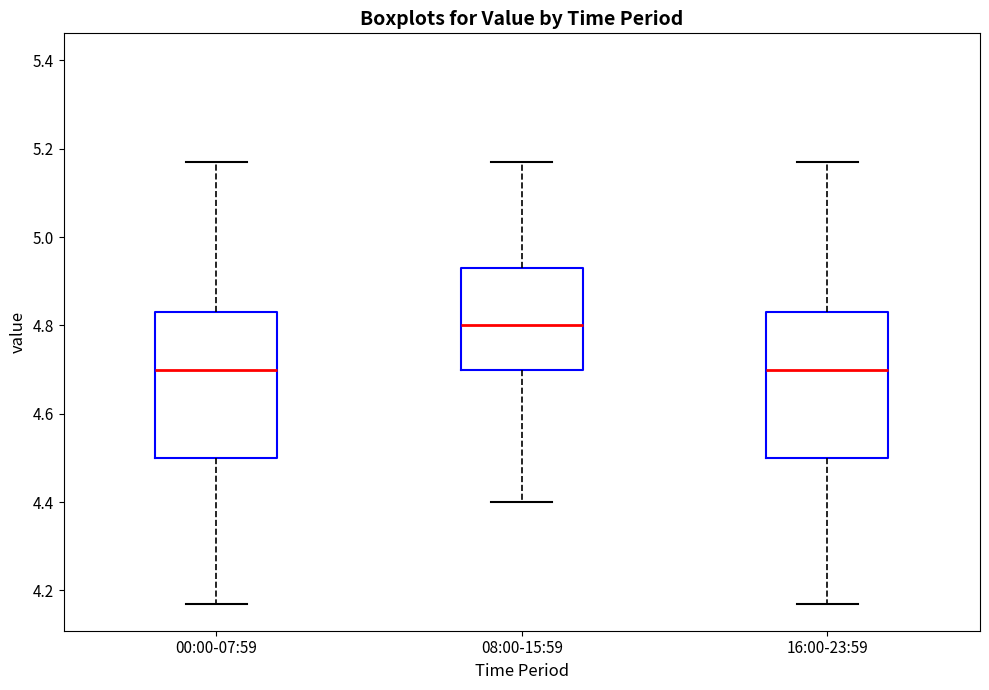

Reading left to right, transcribe this box plot: for each box, give where its median line is, the range the box spans, and where its two whiskers end, as read against the y-axis. The values are not printed on the chart, so give them approximately, as read against the axis.

00:00-07:59: median 4.70, box 4.50 to 4.84, whiskers 4.18 to 5.18
08:00-15:59: median 4.80, box 4.70 to 4.94, whiskers 4.40 to 5.18
16:00-23:59: median 4.70, box 4.50 to 4.84, whiskers 4.18 to 5.18